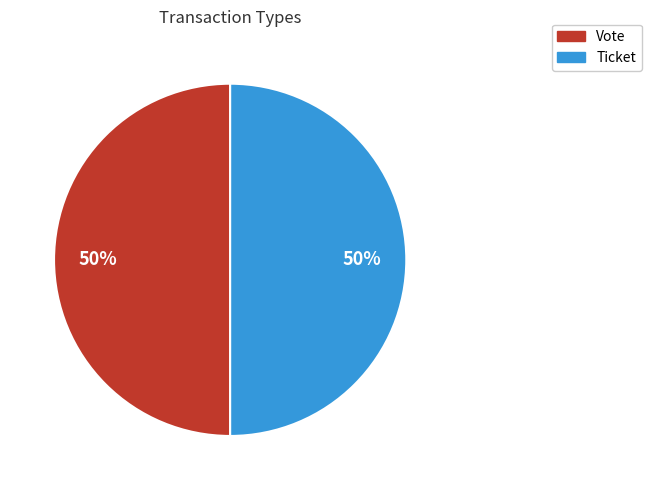

Combined, do Vote and Ticket account for over 50%?

Yes